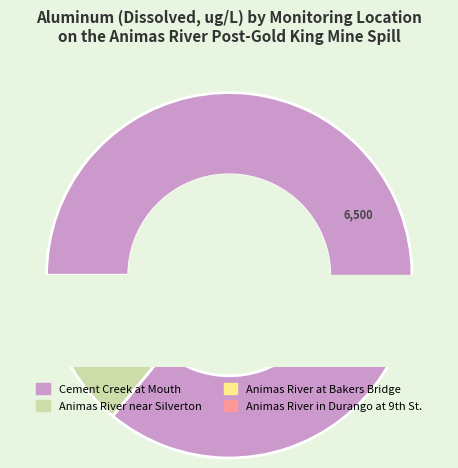

What is the largest slice in the pie chart?

CEMENT CREEK AT MOUTH